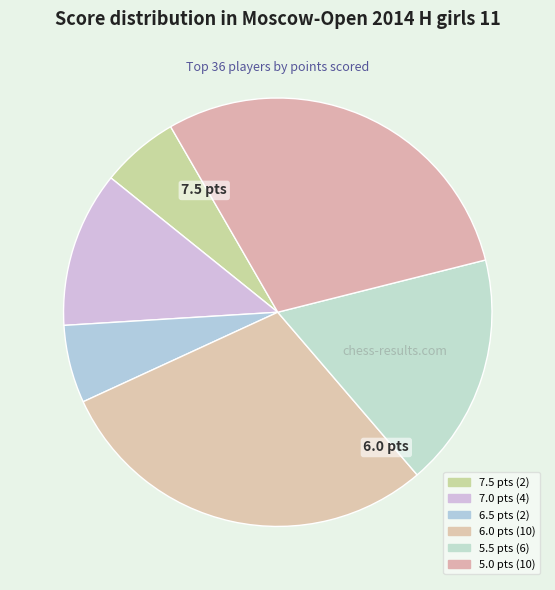

How many segments does this pie chart have?

6